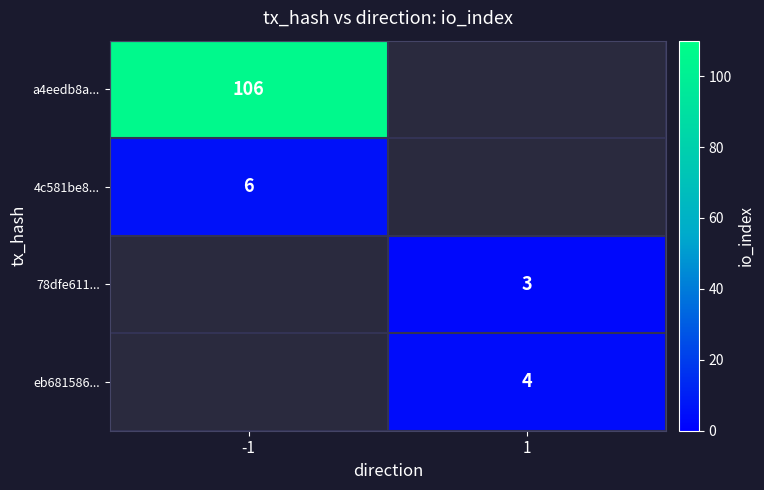

Count the number of data series in this chart.

4